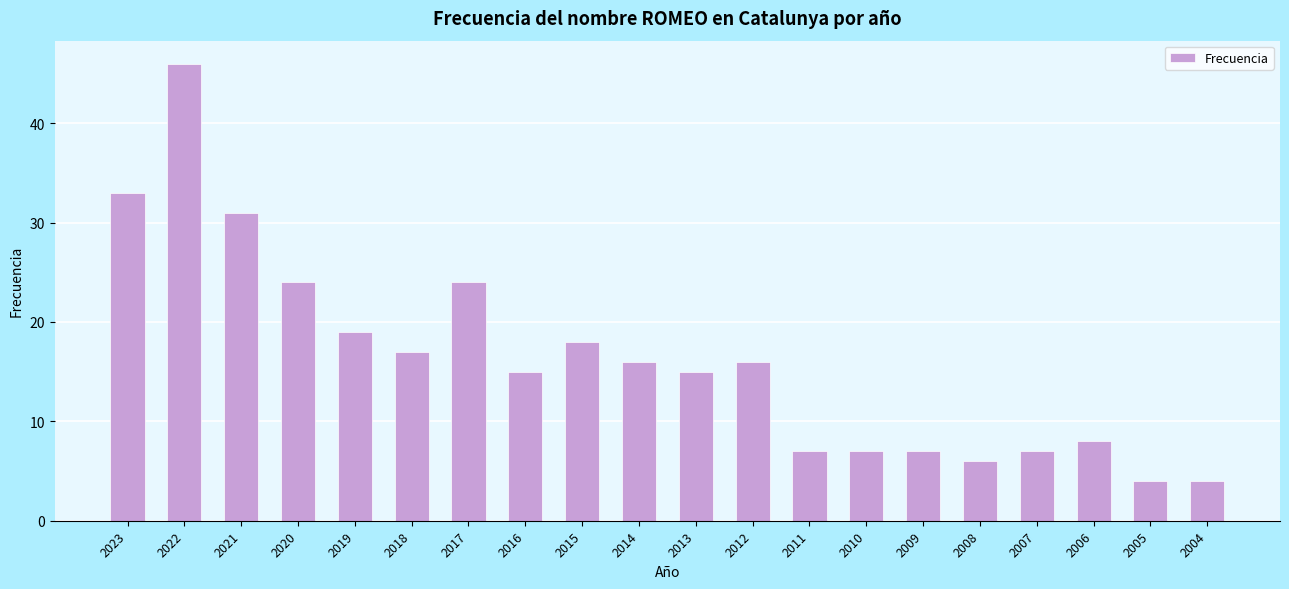

What is the change in value from 2020 to 2012?

-8